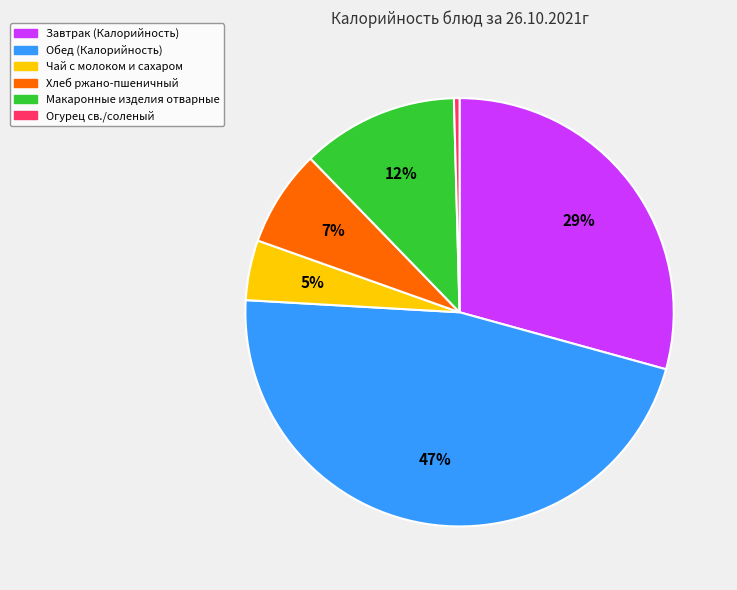

The Огурец св./соленый slice represents 0% of the pie. True or false?

True